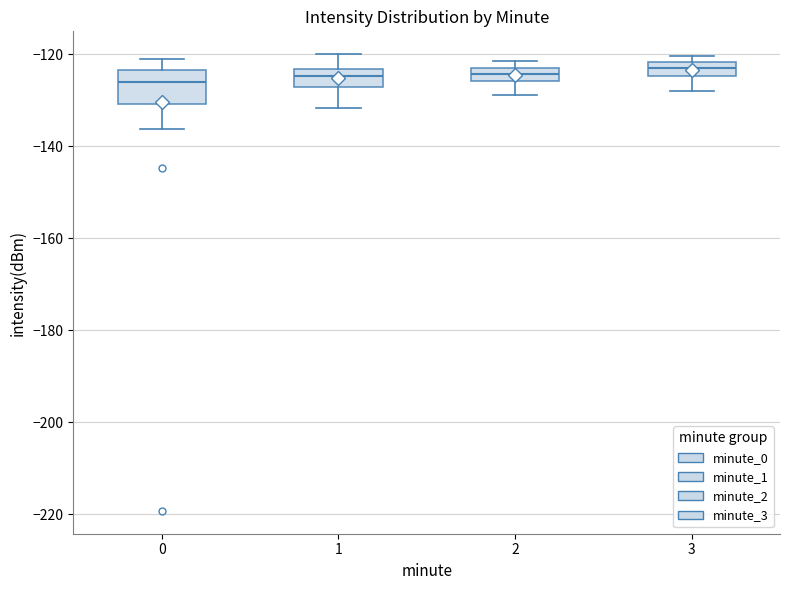

Comparing the boxes themselves (not the whiskers), which one is the tallest?

0